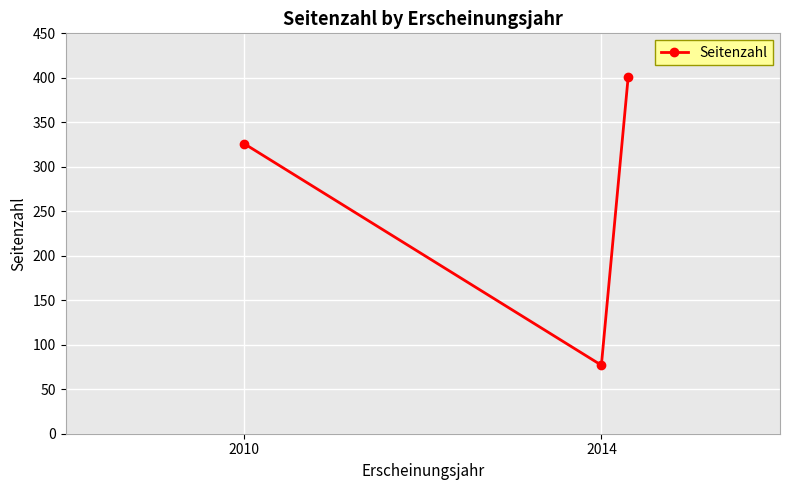

What is the smallest value displayed?

77